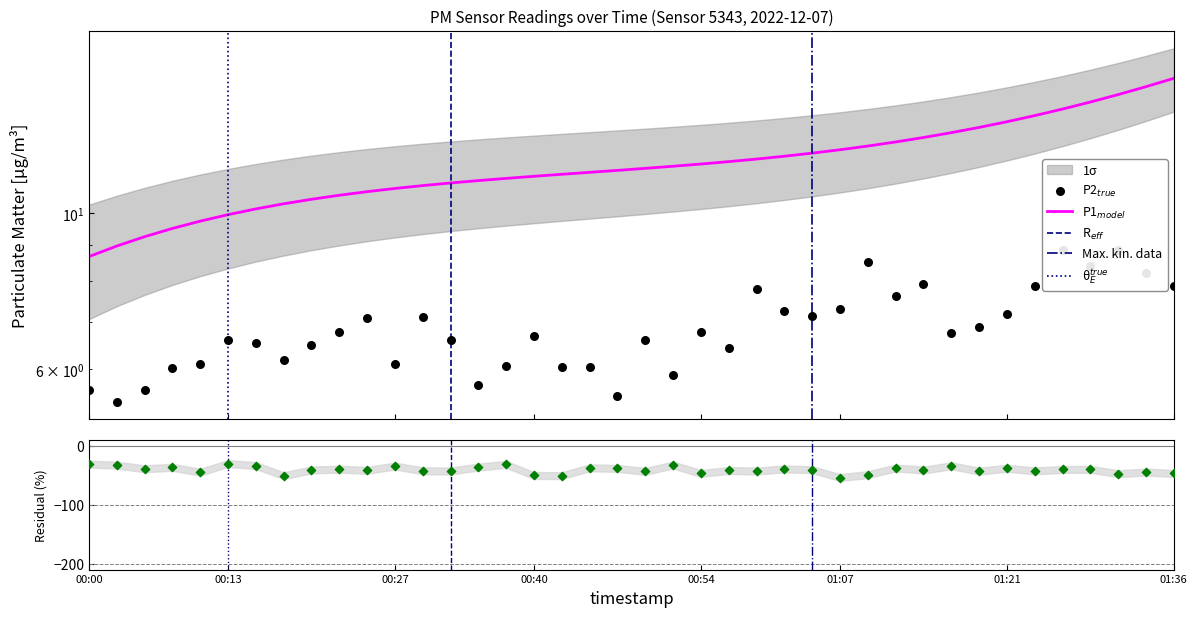

Between 00:22 and 01:12, which is larger?

01:12